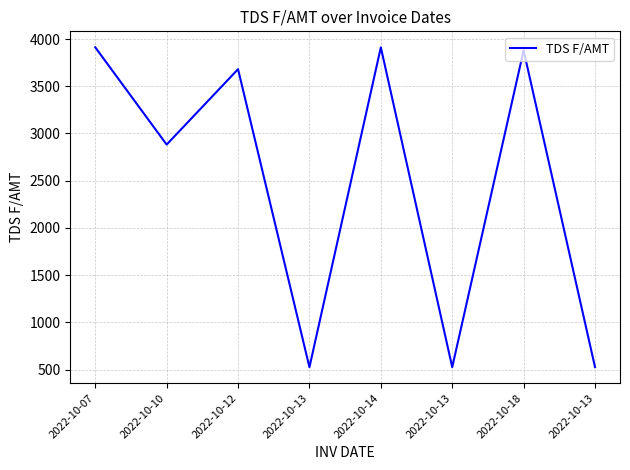

How many distinct data groups are displayed?

1